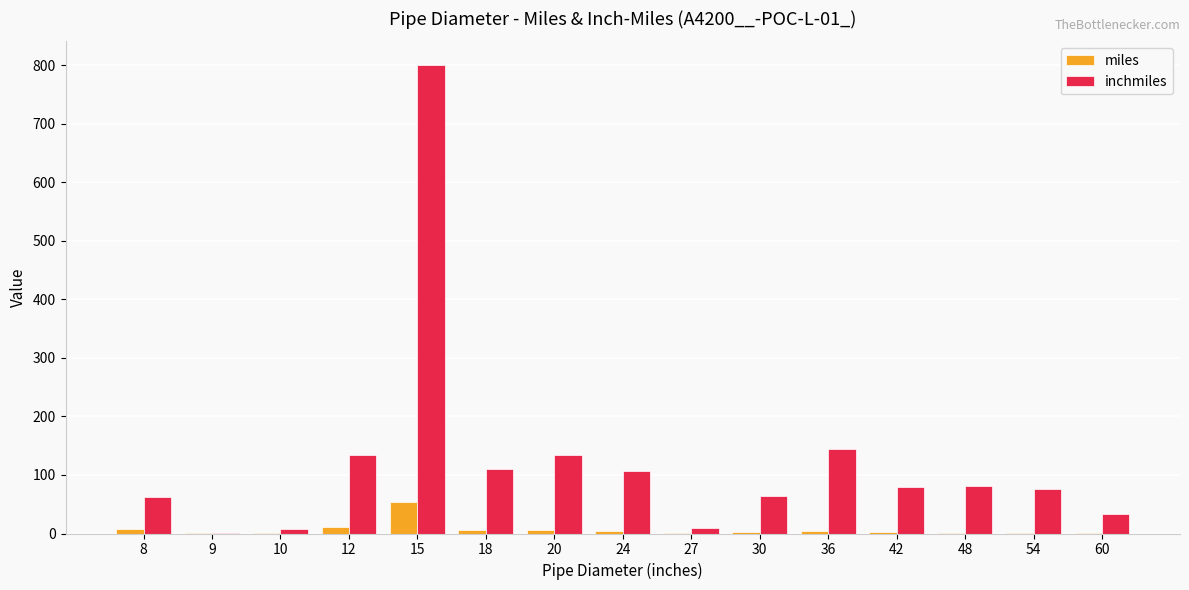

True or false: miles has a value of 6.1 at 18.

True